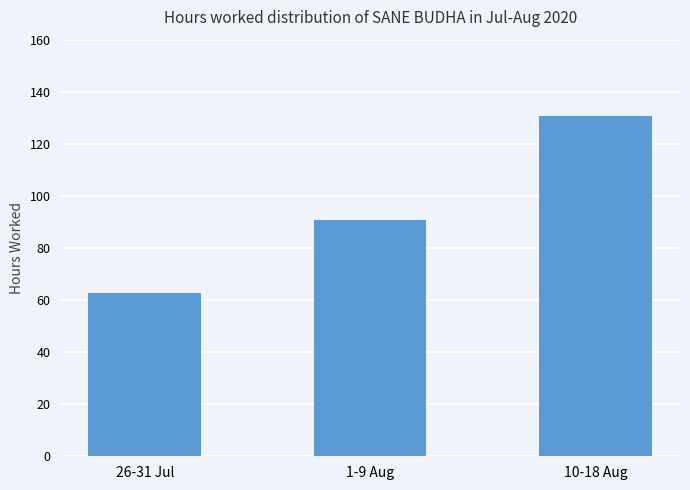

Which label corresponds to the smallest value in the chart?

26-31 Jul